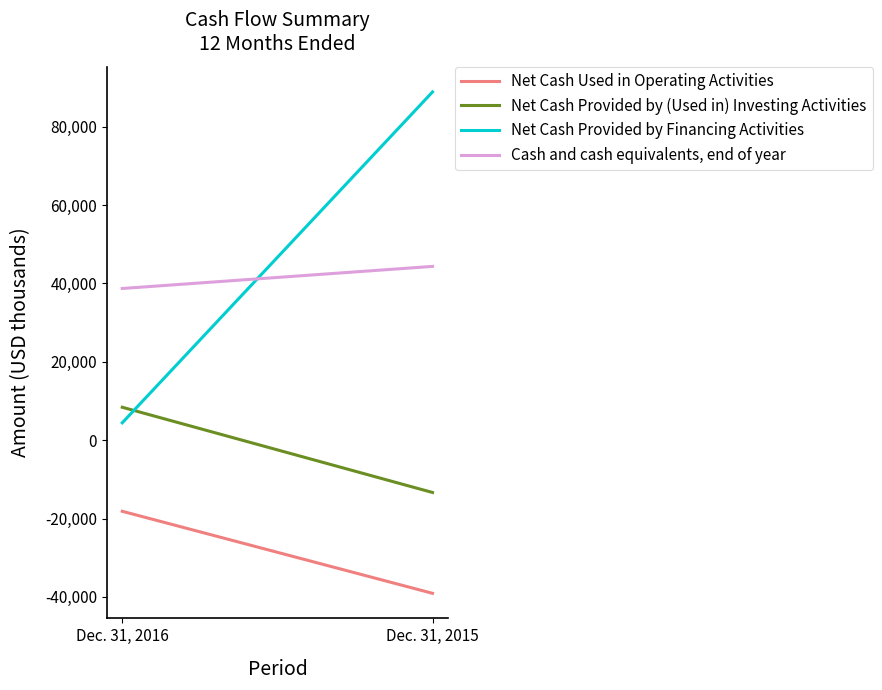

Reading left to right, transcribe all the data shown in this chart.

Net Cash Used in Operating Activities: -18148	-39084
Net Cash Provided by (Used in) Investing Activities: 8402	-13348
Net Cash Provided by Financing Activities: 4430	88874
Cash and cash equivalents, end of year: 38712	44351